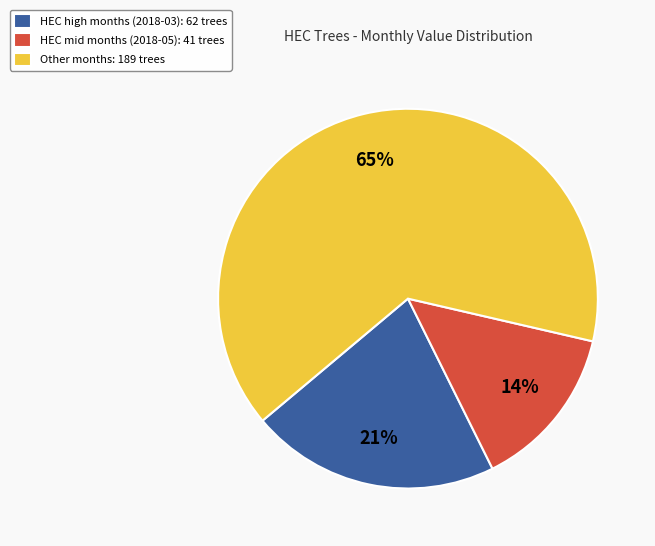

Is there a majority slice in this chart?

Yes